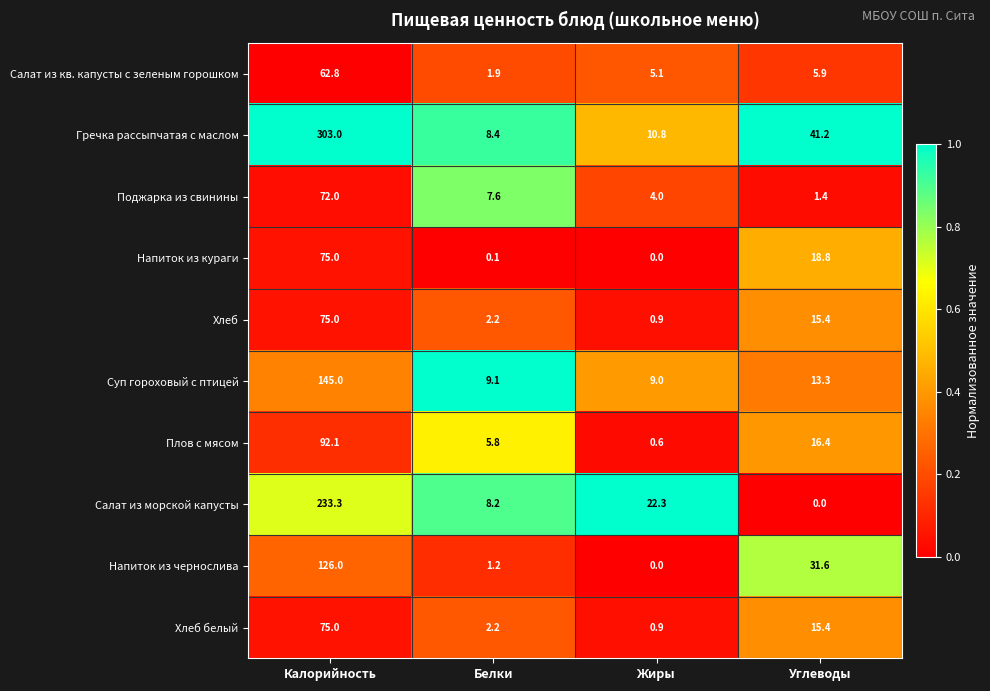

List the labels in order of Плов с мясом value, largest first.

Калорийность, Углеводы, Белки, Жиры